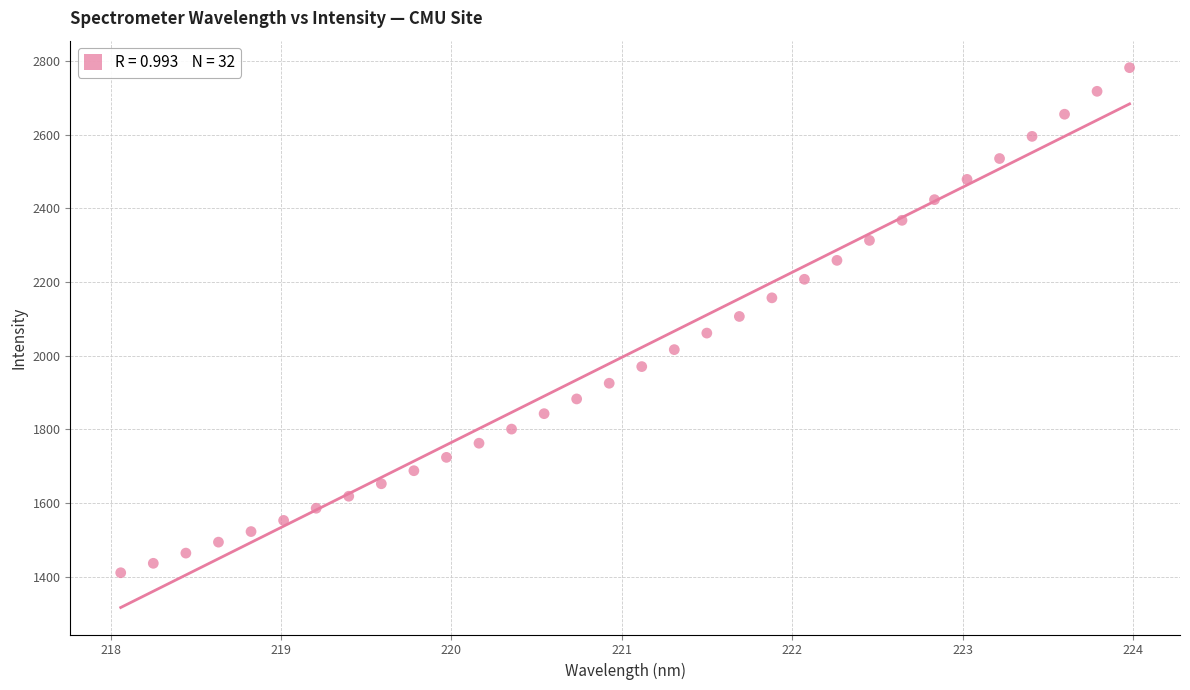

What is the range of Y values (max minus min)?

1370.8